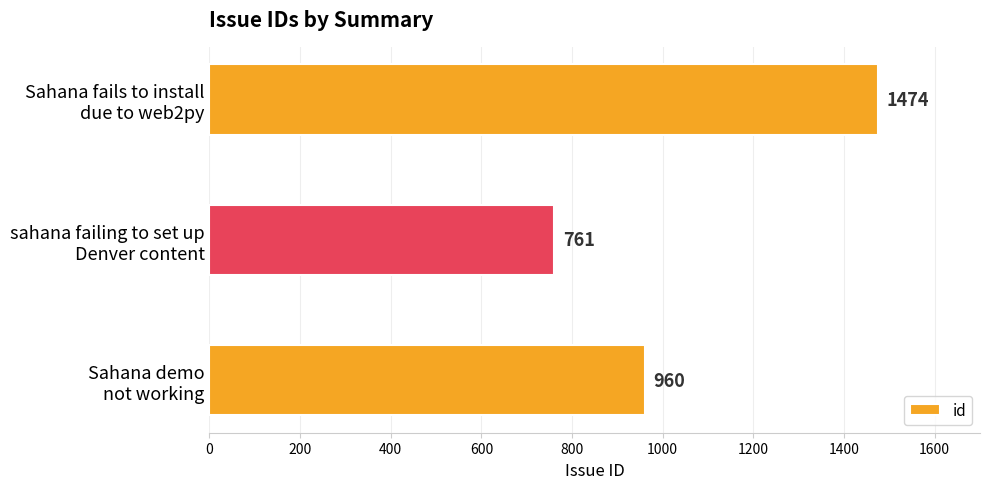

Rank the categories by value from highest to lowest.

Sahana fails to install
due to web2py, Sahana demo
not working, sahana failing to set up
Denver content